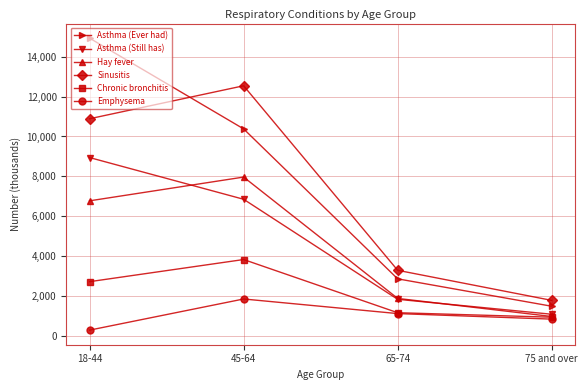

At which category is the sum across all series the highest?

18-44